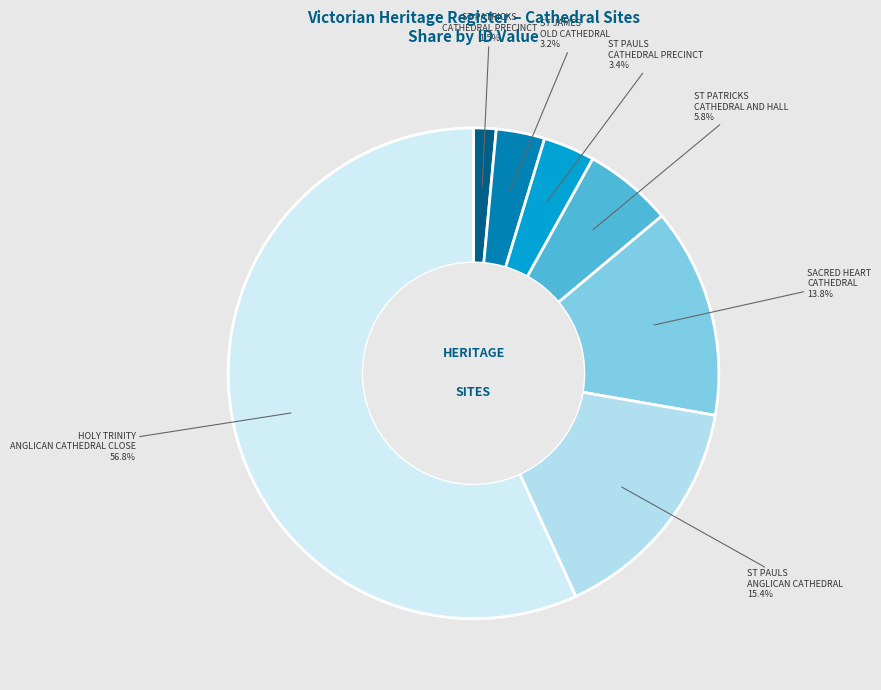

Count the number of slices in the pie.

7